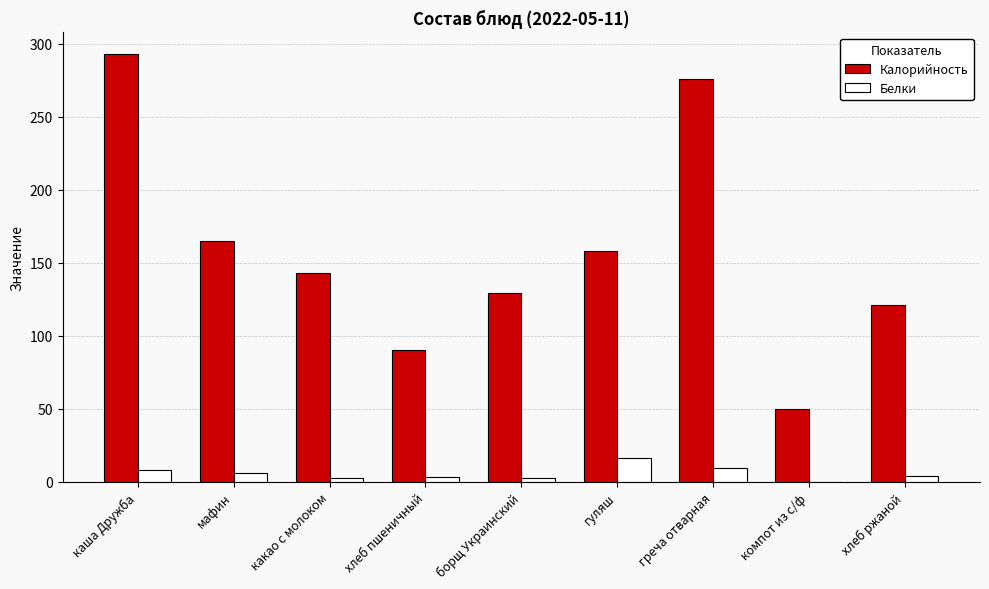

Where does the Калорийность series first go above 143?

каша Дружба